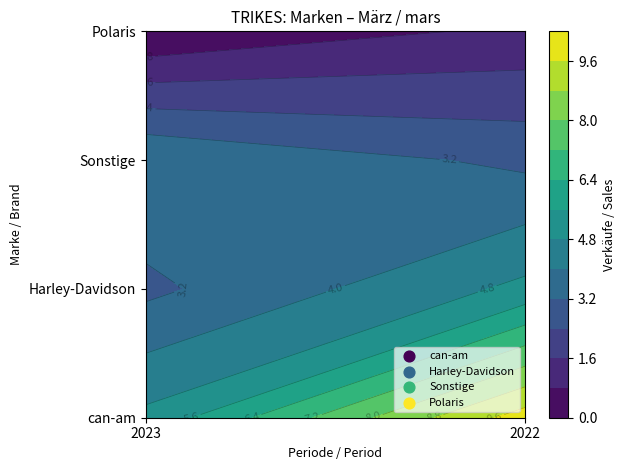

At which category does the chart reach its peak across all series?

2022